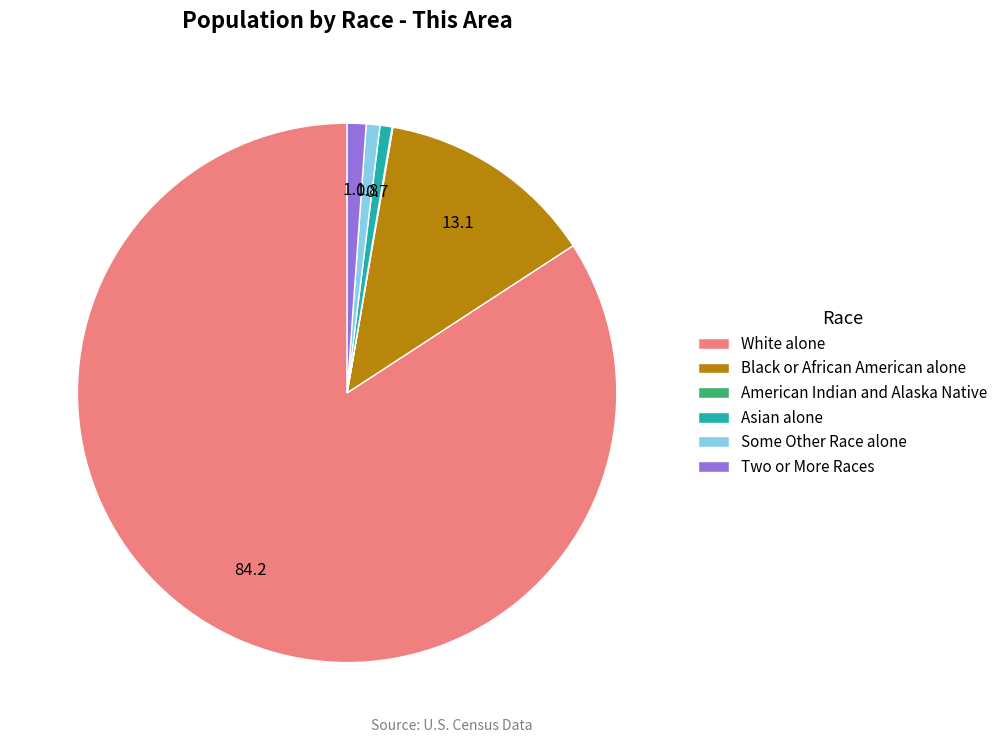

True or false: Two or More Races accounts for 1% of the total.

True